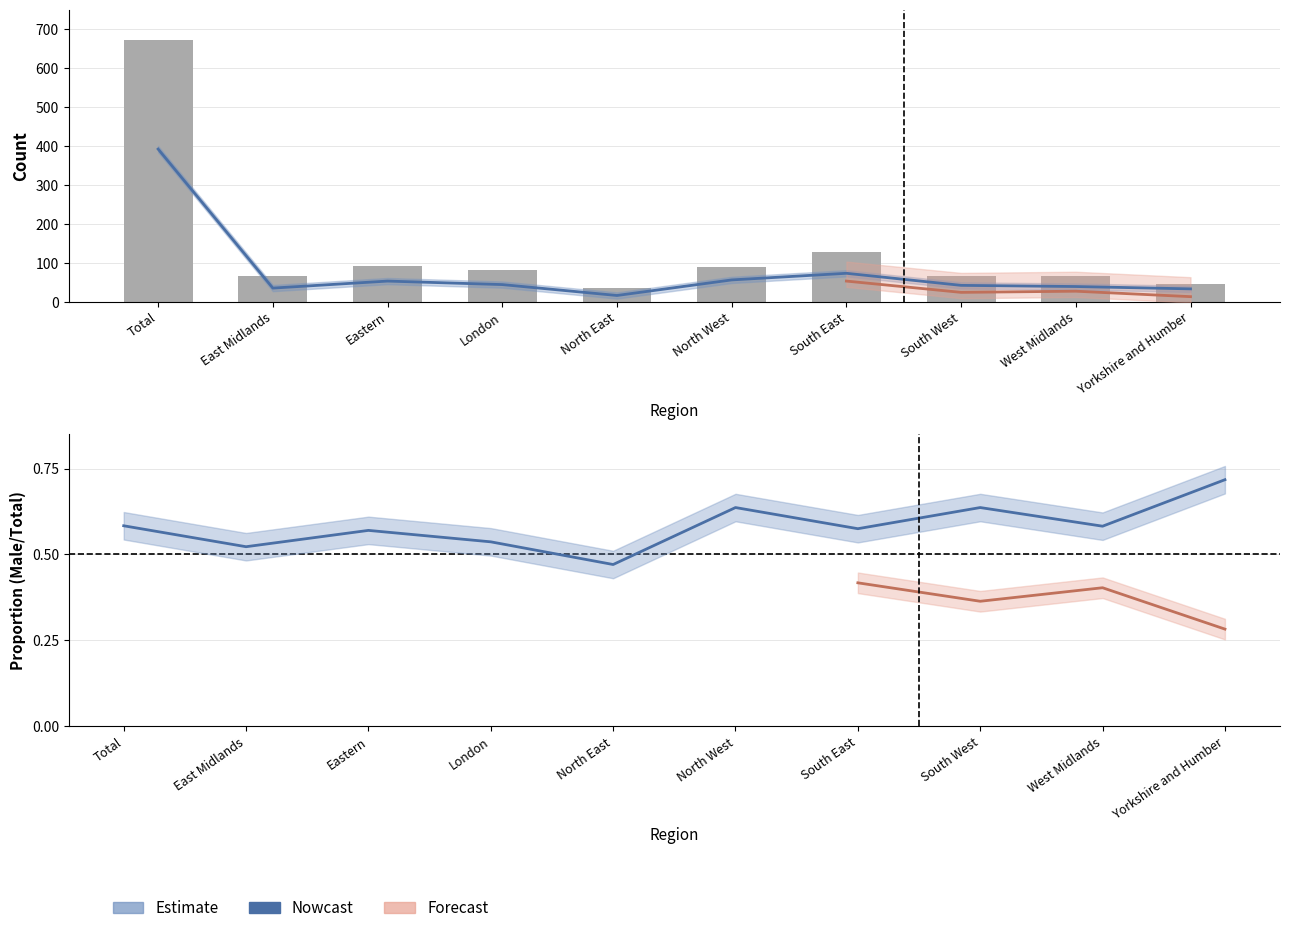

What is the total value across all series at South West?

108